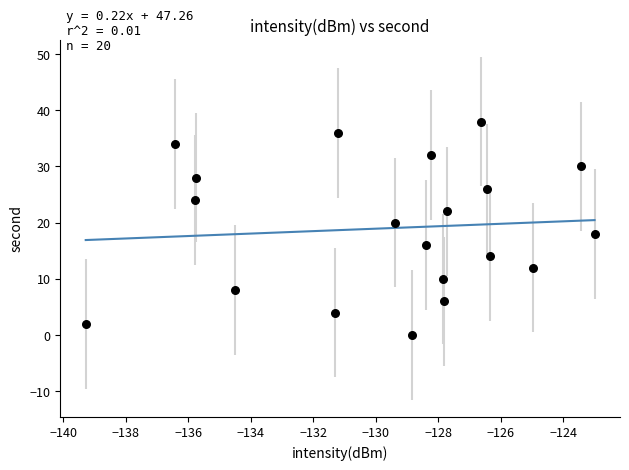

What is the range of Y values (max minus min)?

38